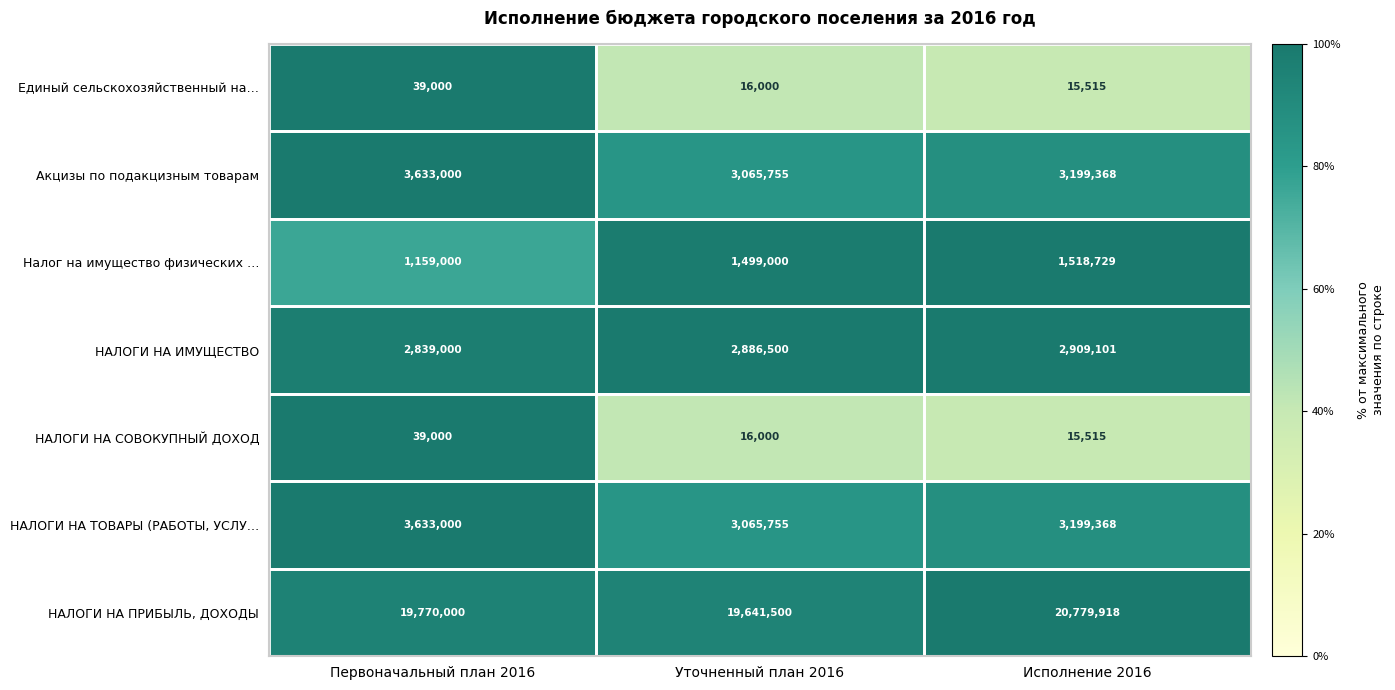

How many НАЛОГИ НА ИМУЩЕСТВО values are between 2839000 and 2909101?

3